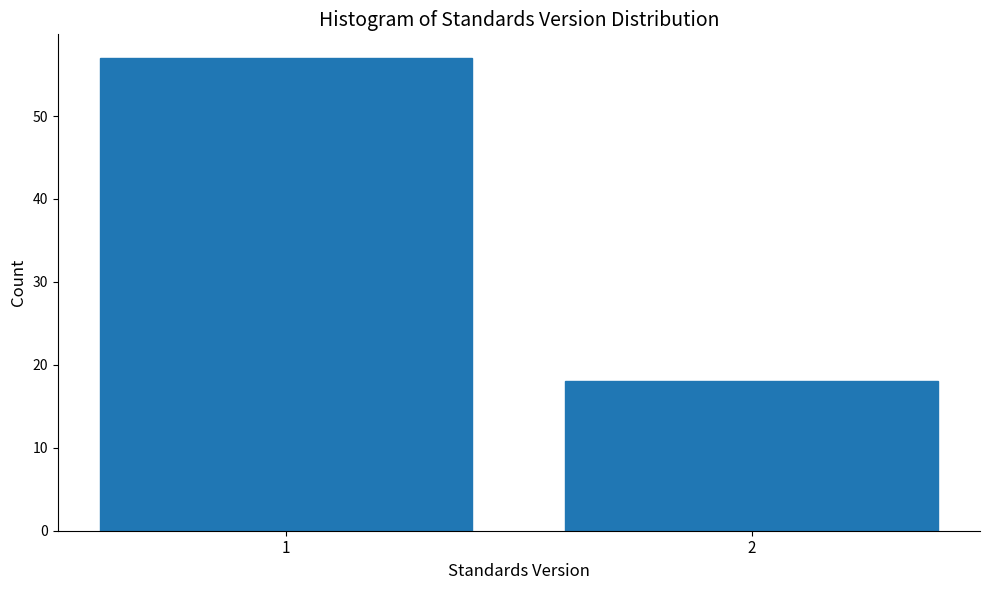

Reading right to left, list all the values displayed in this chart.

18	57